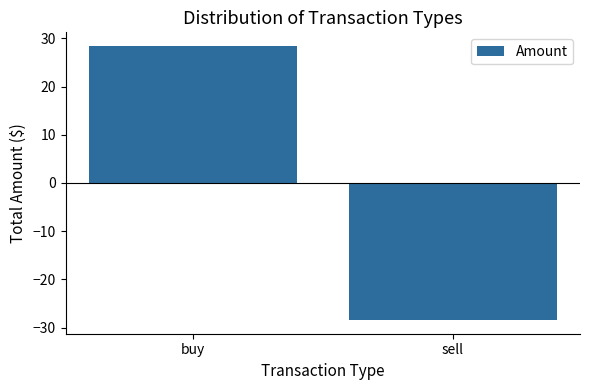

What is the greatest value displayed?

28.4